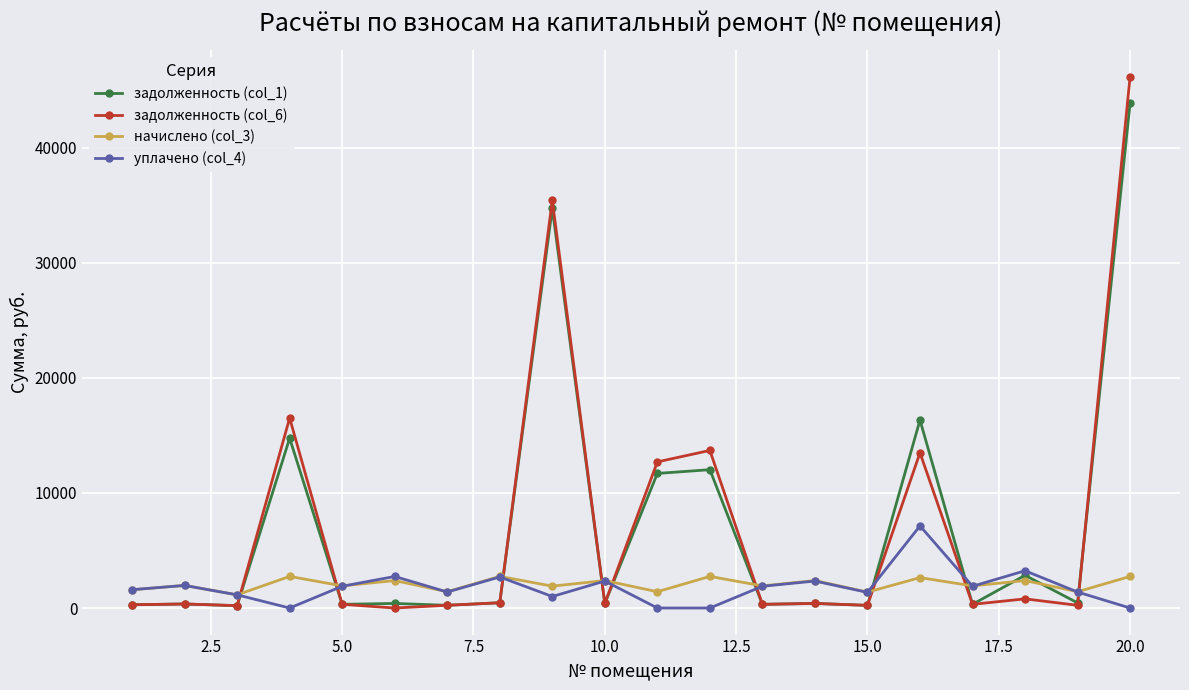

What is the sum of all задолженность (col_1) values?

140670.9